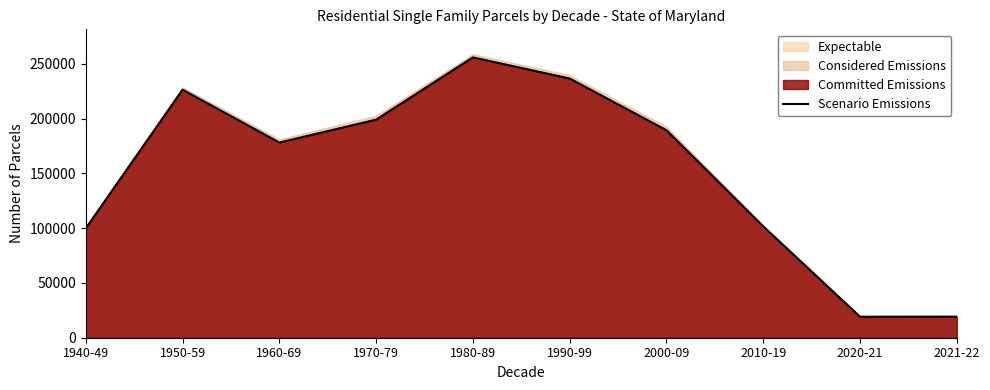

List the labels in order of value, largest first.

1980-89, 1990-99, 1950-59, 1970-79, 2000-09, 1960-69, 2010-19, 1940-49, 2021-22, 2020-21